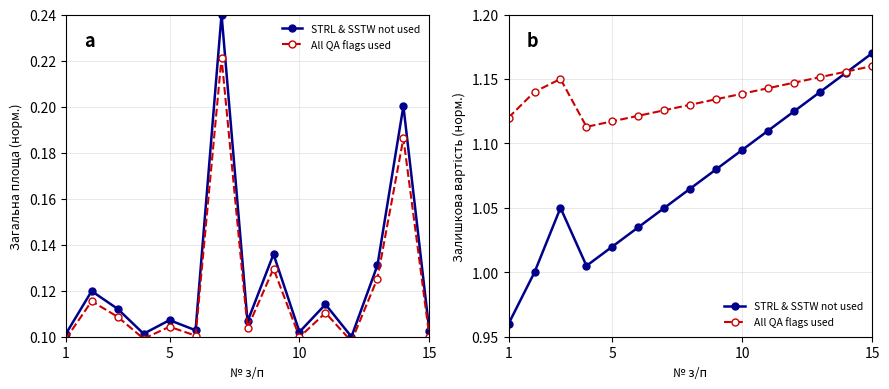

Which label corresponds to the smallest value in the chart?

1